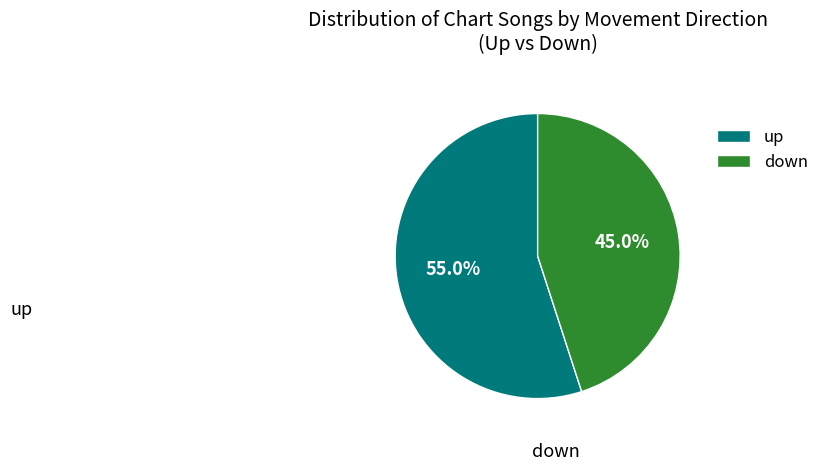

How many segments does this pie chart have?

2